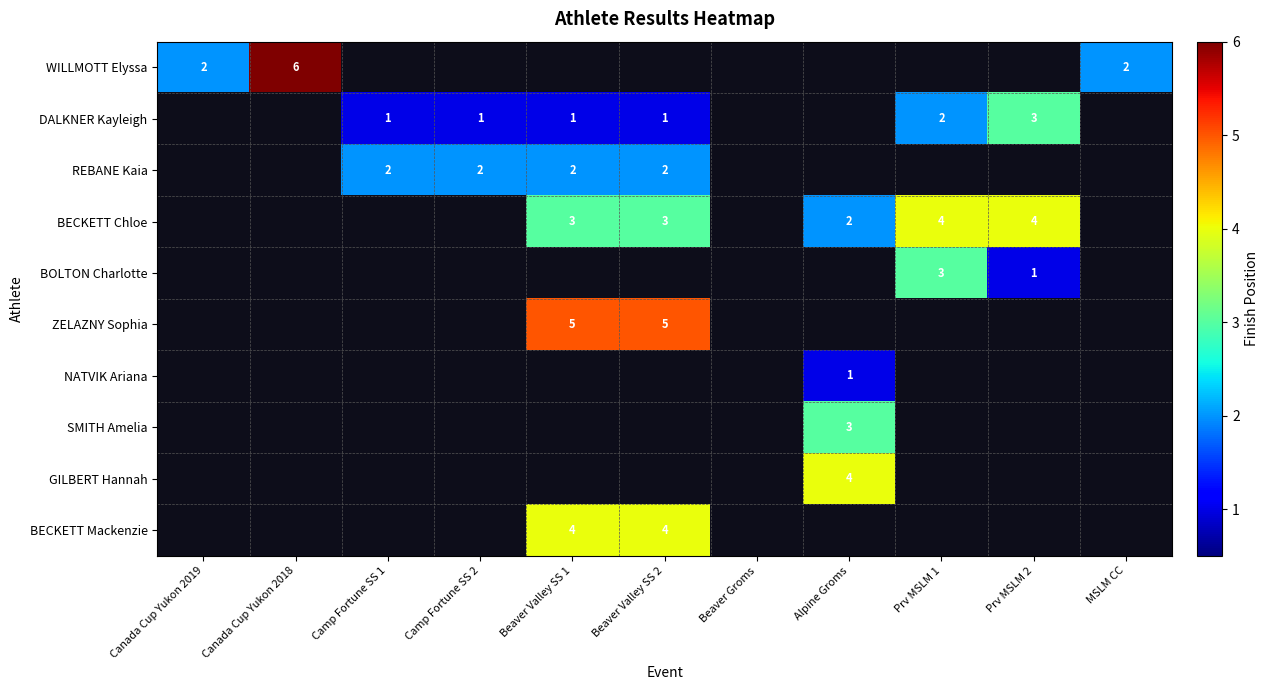

Is it true that DALKNER Kayleigh equals 3 at Prv MSLM 2?

True